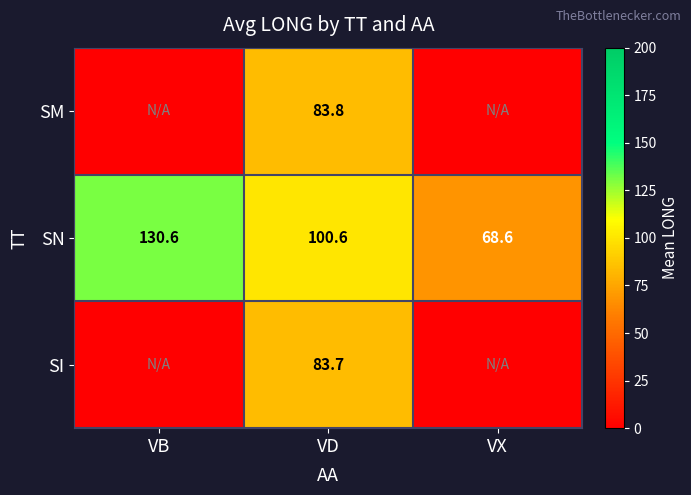

Is the value of SI at VD greater than the value of SN at VD?

No